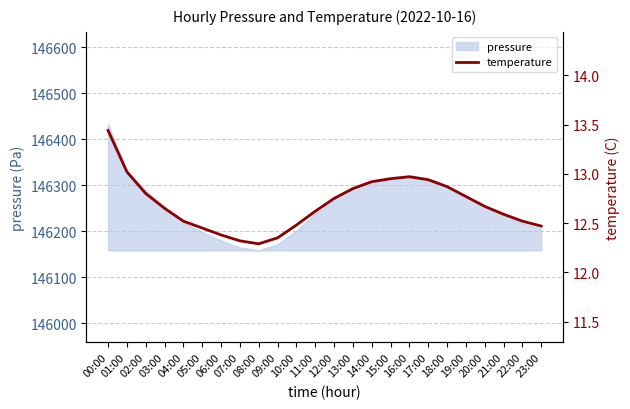

True or false: there are more than 2 points higher than both neighbors.

False